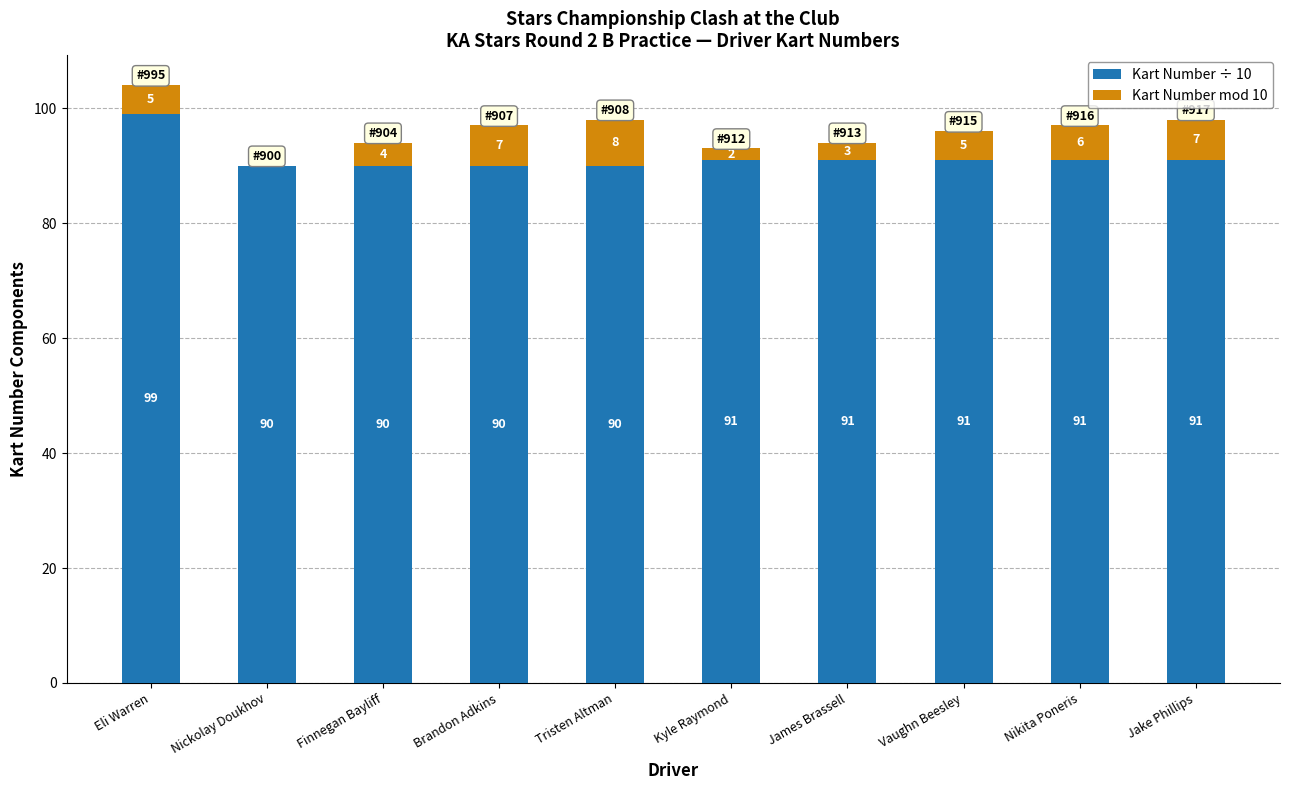

What is the total value across all series at Jake Phillips?

98